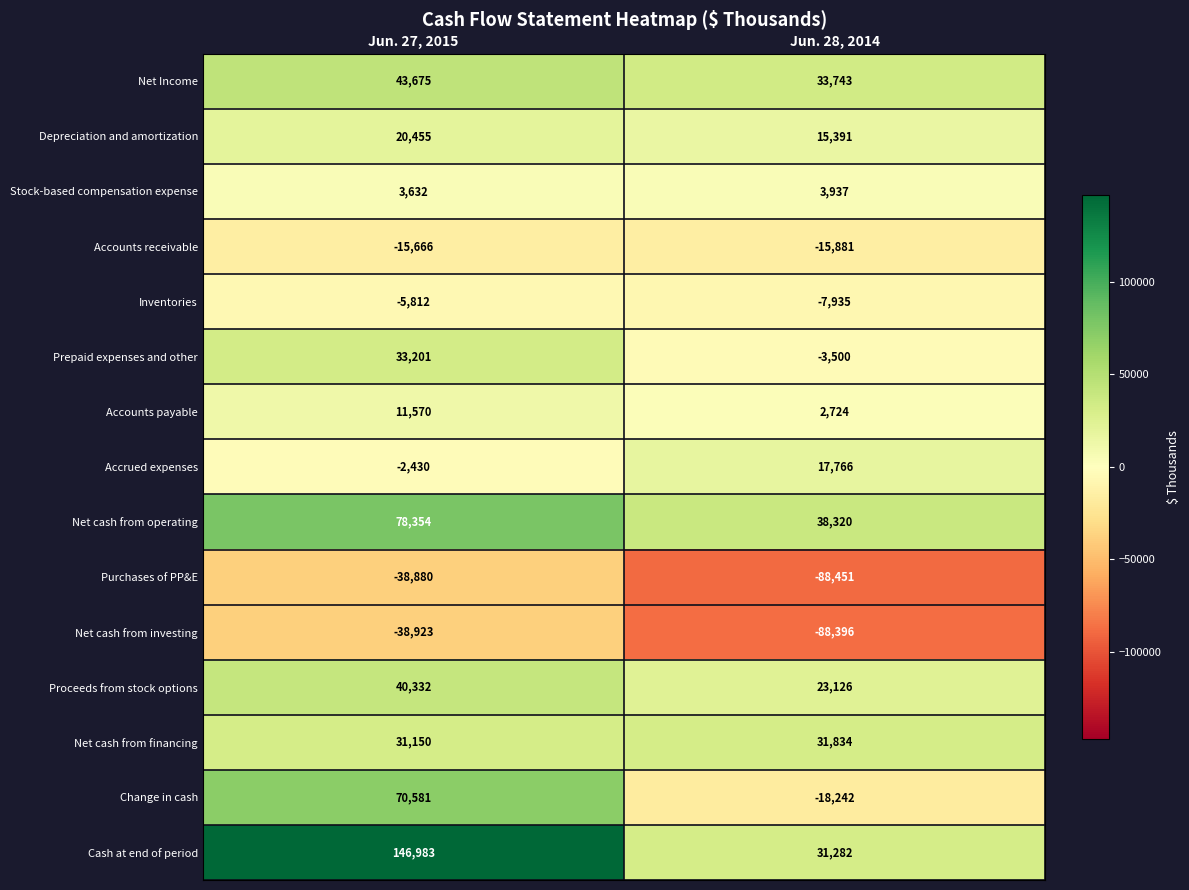

Rank the series by their maximum value, from highest to lowest.

Cash at end of period, Net cash from operating, Change in cash, Net Income, Proceeds from stock options, Prepaid expenses and other, Net cash from financing, Depreciation and amortization, Accrued expenses, Accounts payable, Stock-based compensation expense, Inventories, Accounts receivable, Purchases of PP&E, Net cash from investing